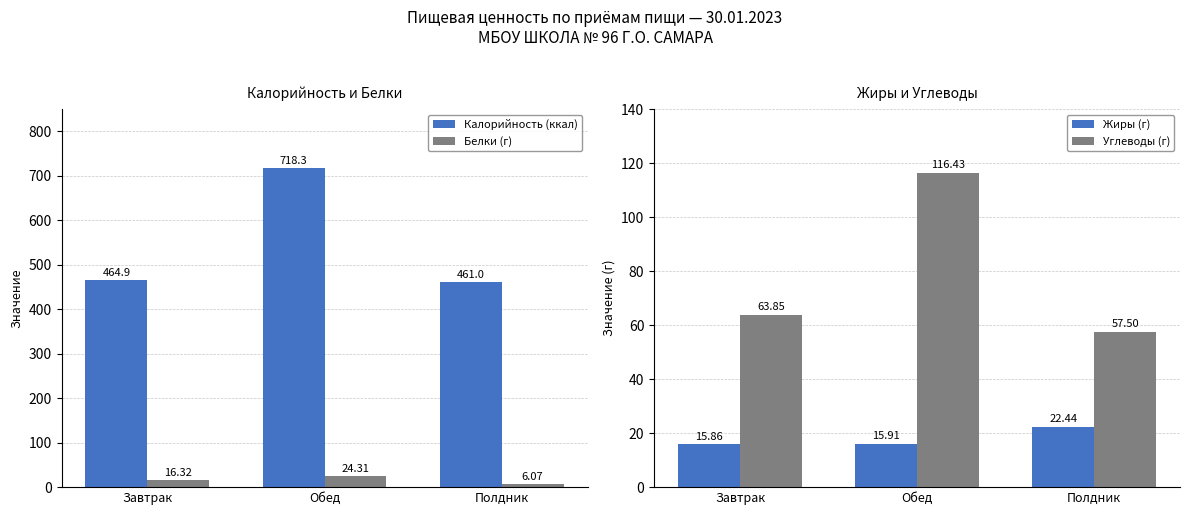

What is the difference between the Углеводы (г) values at Полдник and Завтрак?

6.4